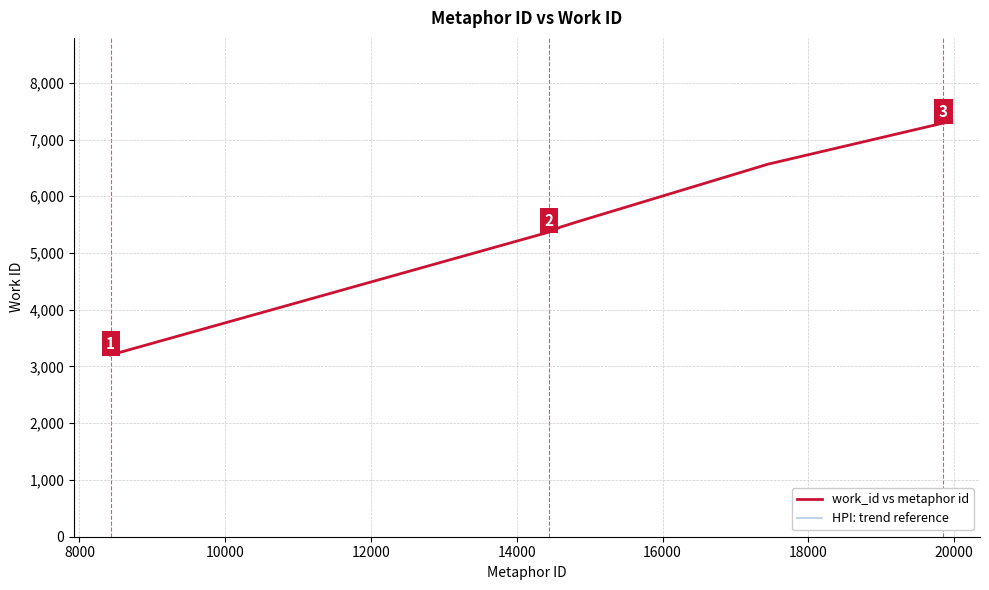

Reading left to right, what are all the values shown in this chart?

work_id vs metaphor id: 3203	5370	5462	5462	5548	6572	6572	6572	7291	7291
HPI: trend reference: 3203	5370	5462	5462	5548	6572	6572	6572	7291	7291